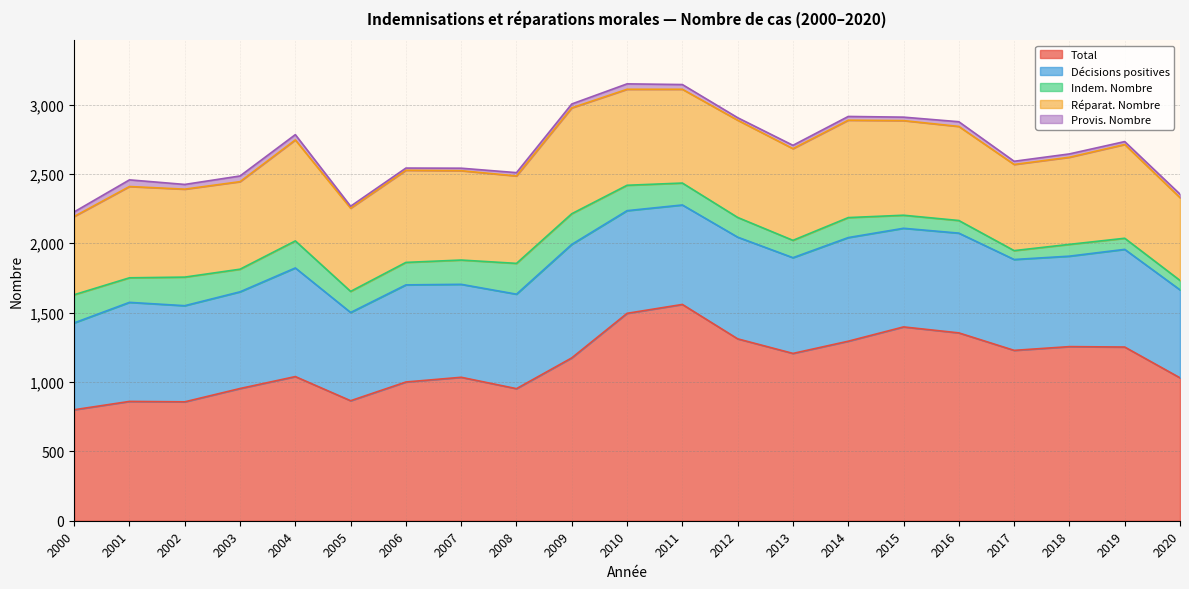

Which series has the widest spread of values?

Total